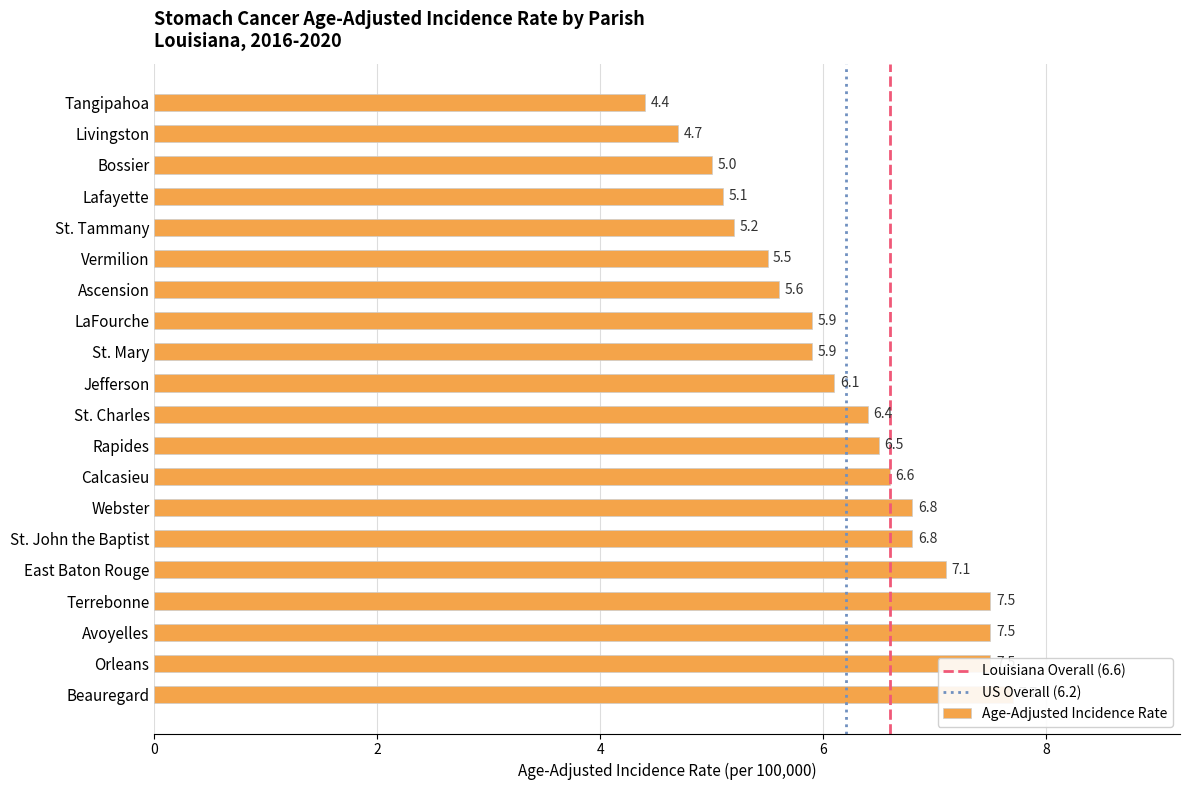

What is the average value?

6.2